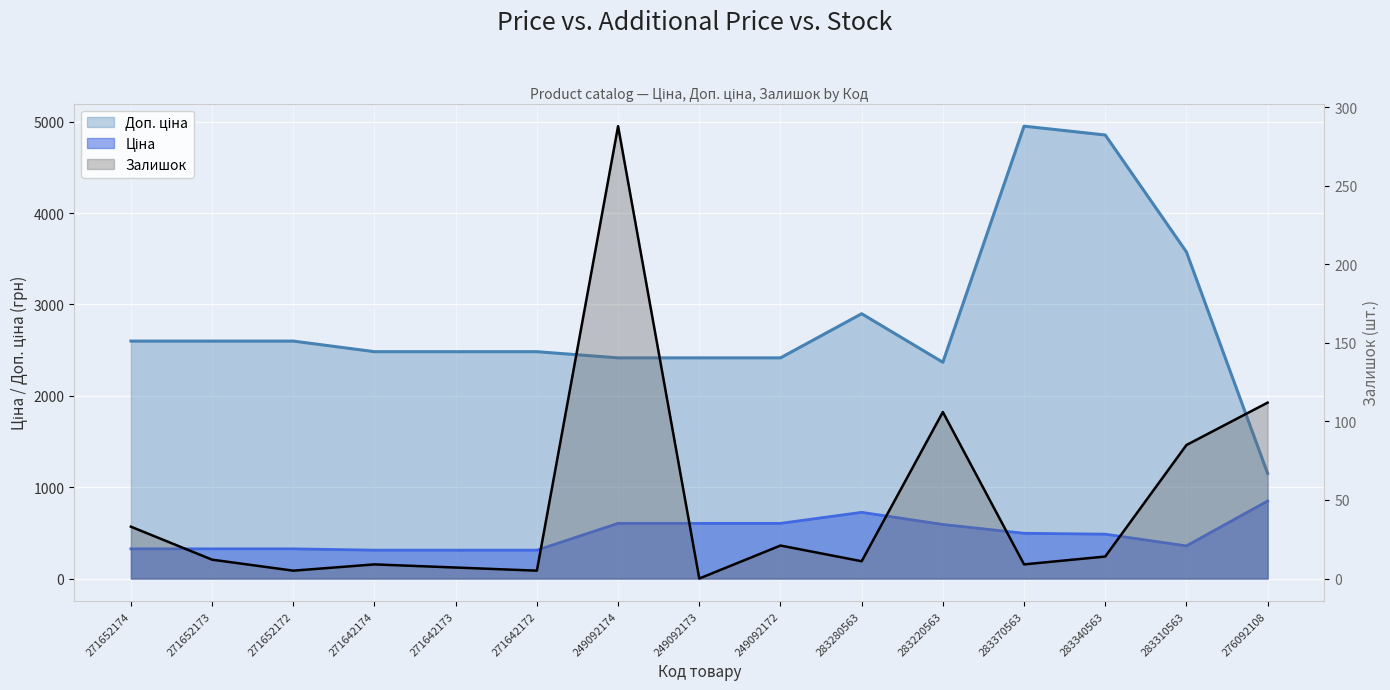

What value does the Доп. ціна series have at 249092173?

2414.8